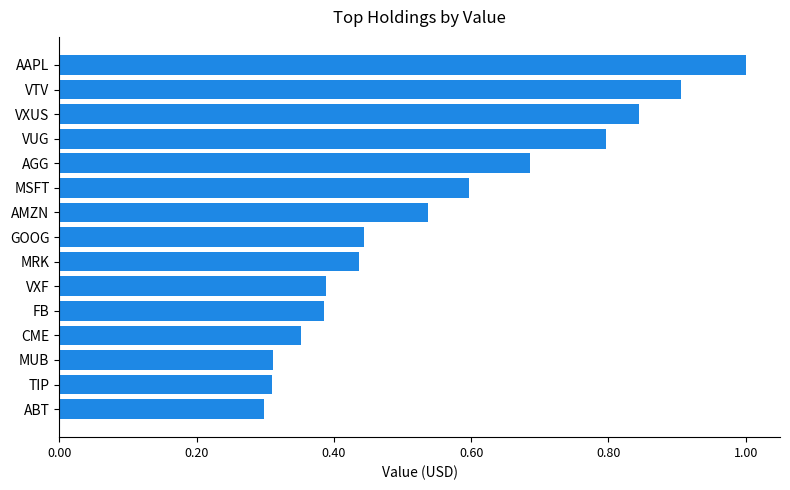

What is the greatest value displayed?

1.0